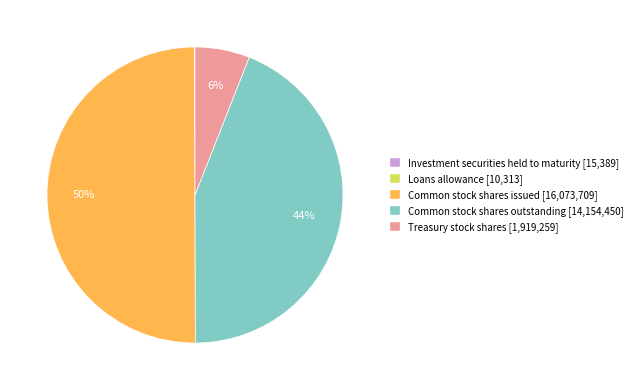

Which has a higher value, Treasury stock shares or Common stock shares outstanding?

Common stock shares outstanding